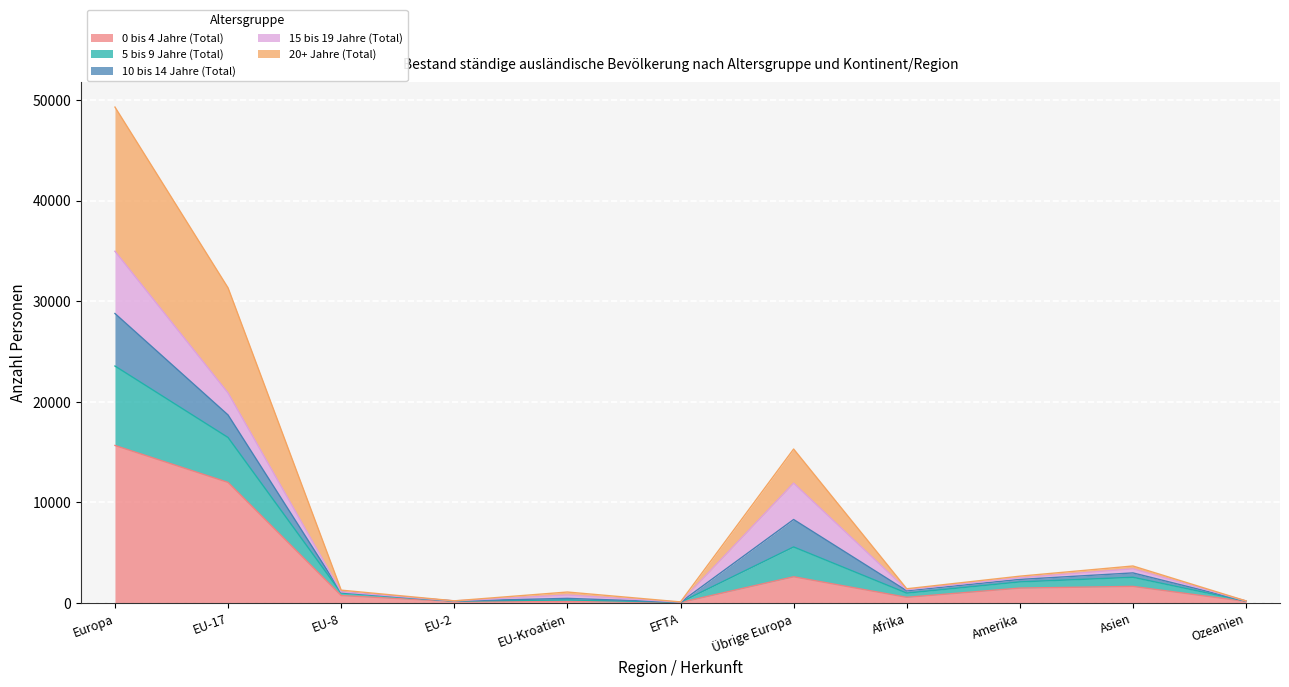

Is it true that 5 bis 9 Jahre (Total) equals 17048 at Europa?

False